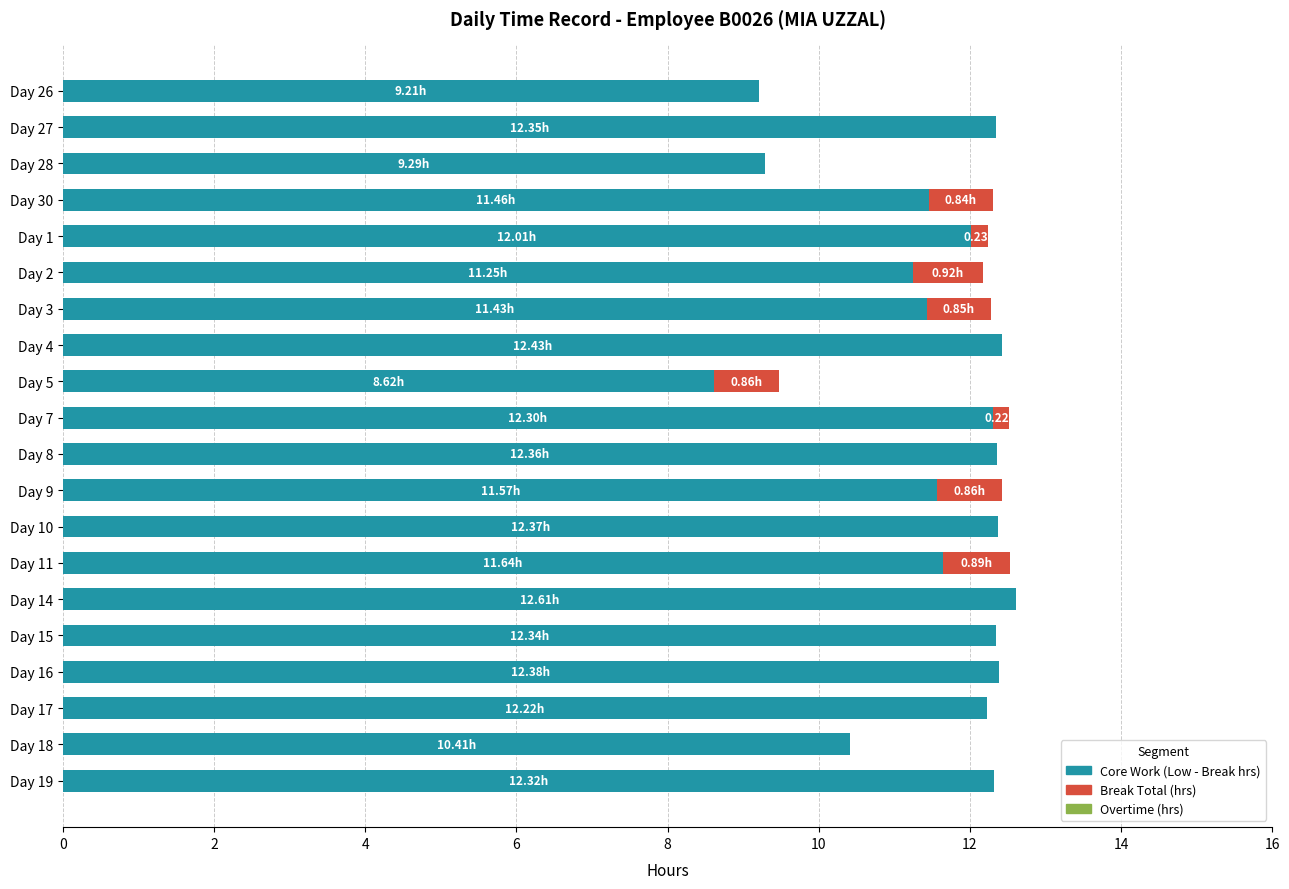

What is the total value across all series at Day 4?

12.4